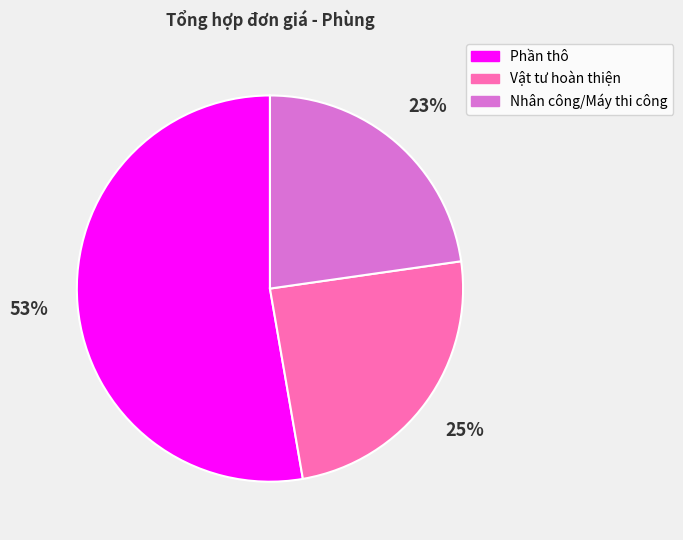

How many slices are in this pie chart?

3